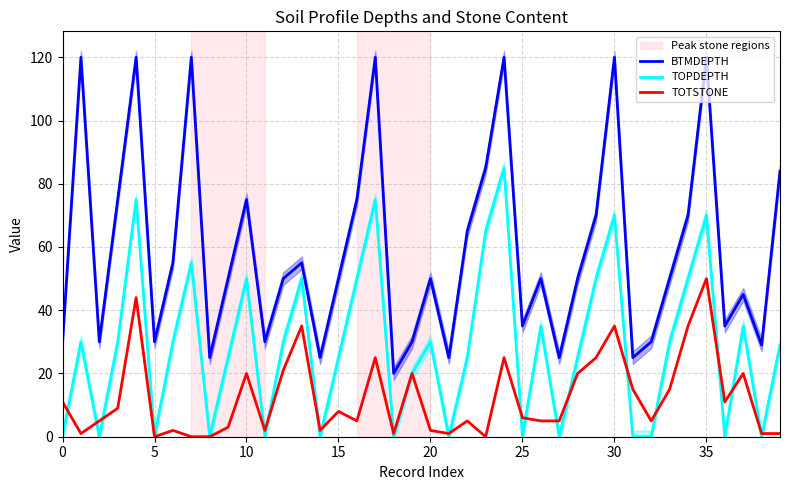

What are all the series names shown in the legend?

BTMDEPTH, TOPDEPTH, TOTSTONE